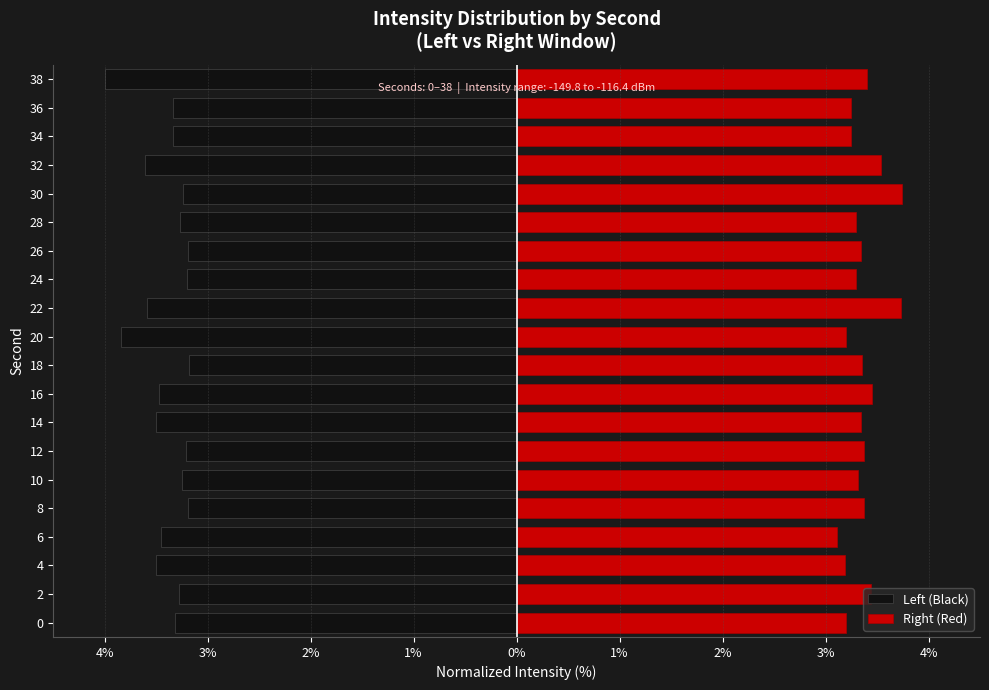

What is the difference between the highest and lowest values at 4%?

6.5